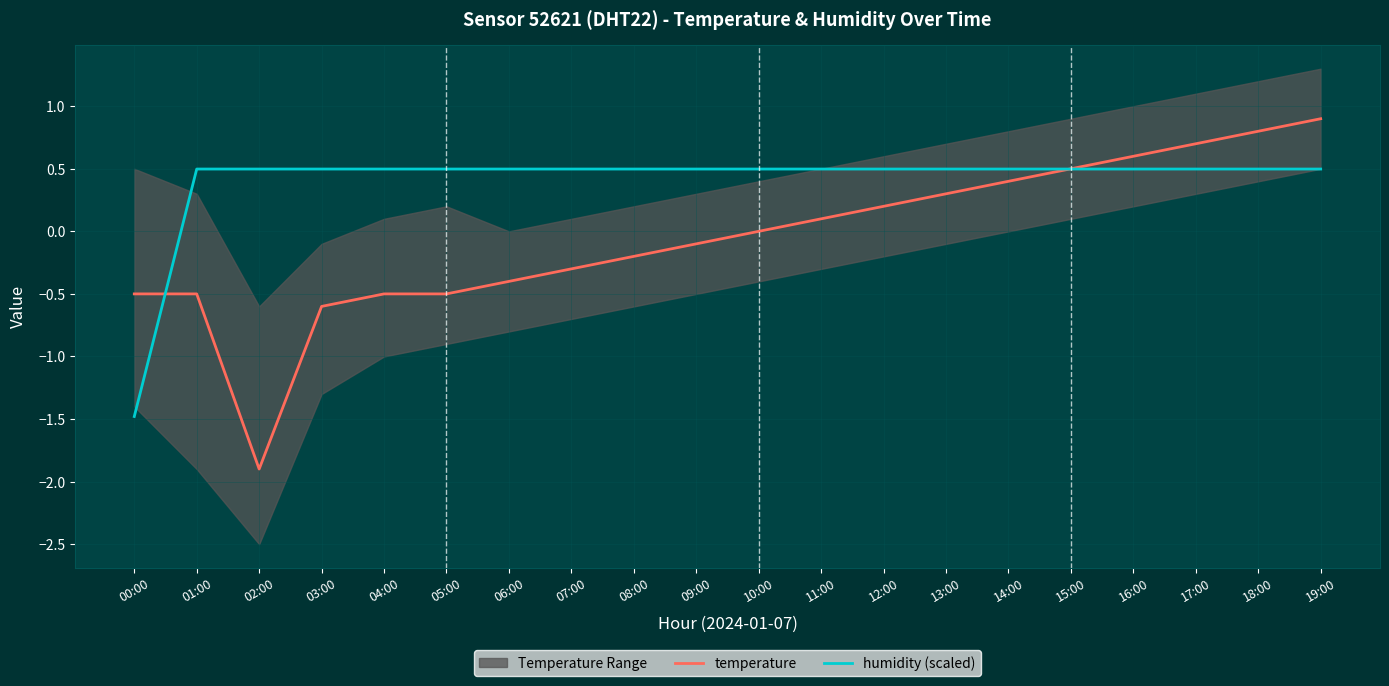

In temperature, how many points are lower than both neighbors (excluding endpoints)?

1